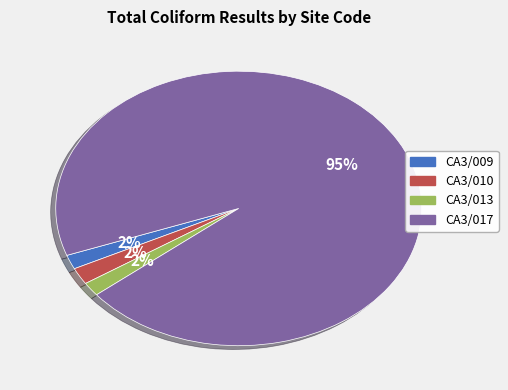

To the nearest percent, what is the combined percentage of CA3/017 and CA3/013?

96%